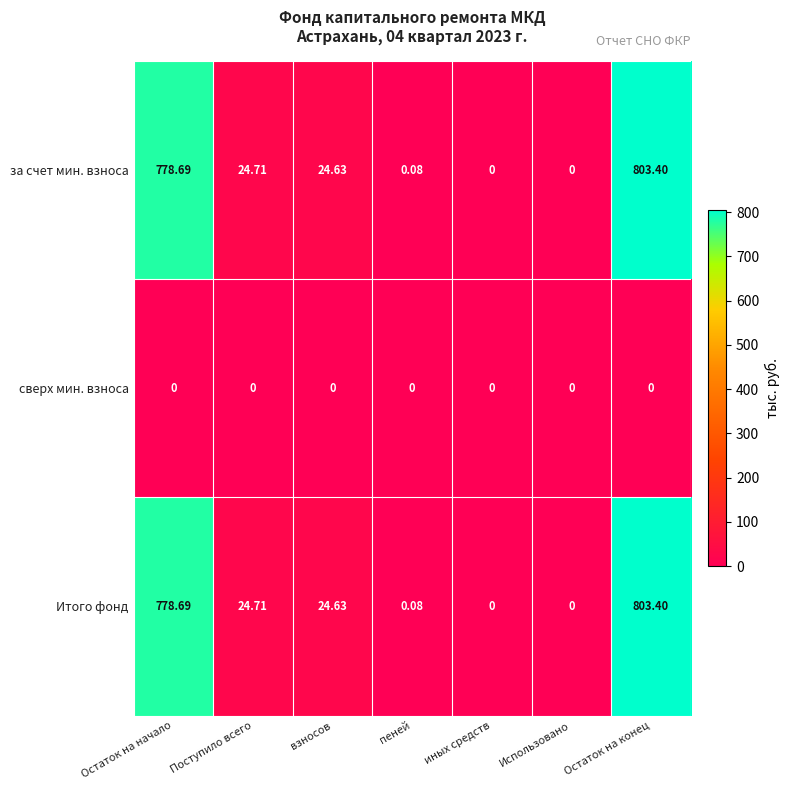

At which category is the sum across all series the highest?

Остаток на конец